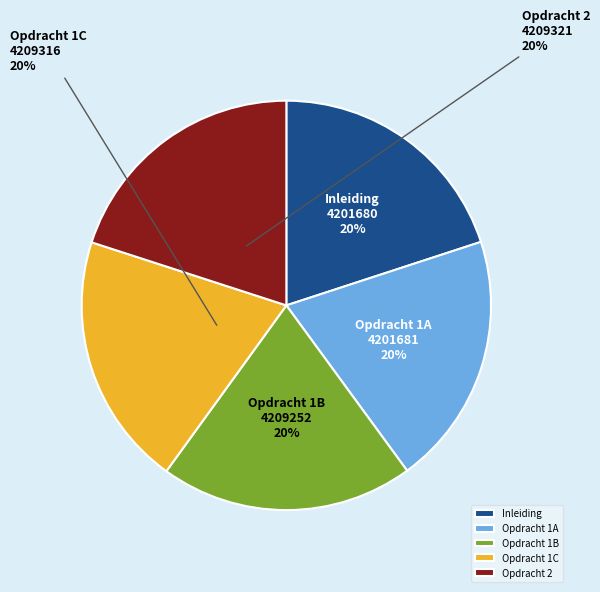

What is the ratio of the value at Opdracht 2 to the value at Opdracht 1C?

1.0